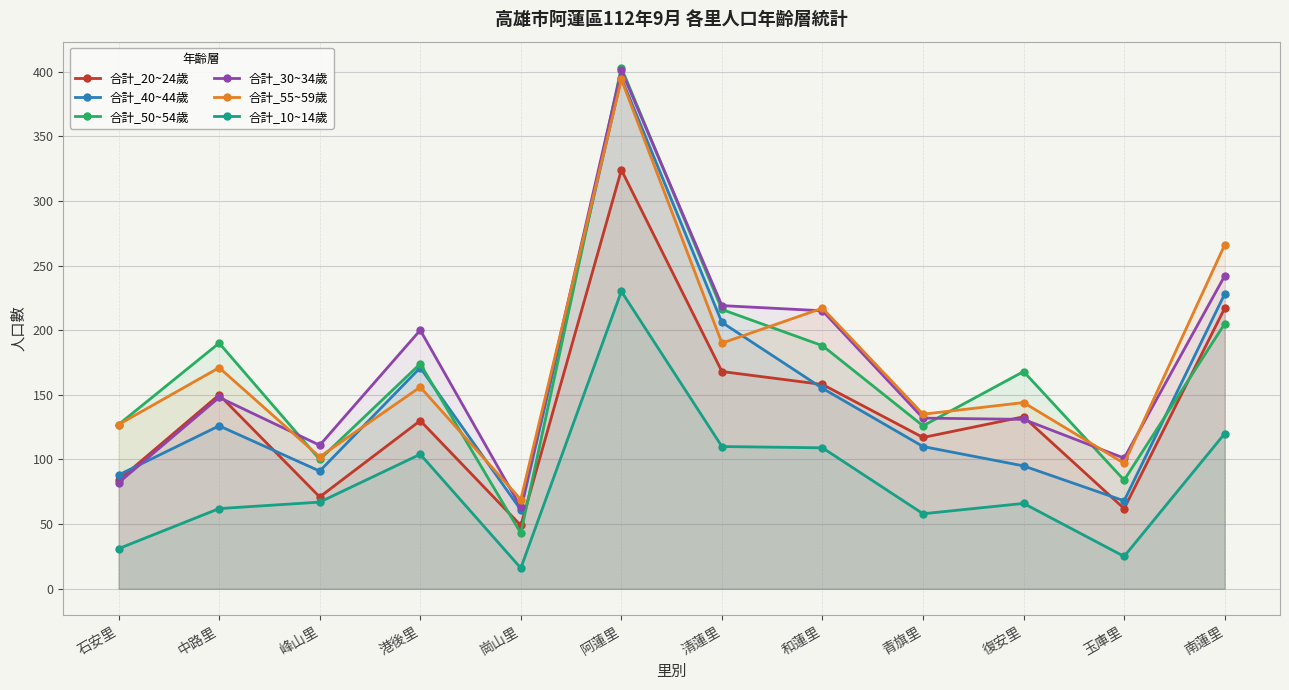

The 合計_50~54歲 series shows 43 at 崗山里. True or false?

True